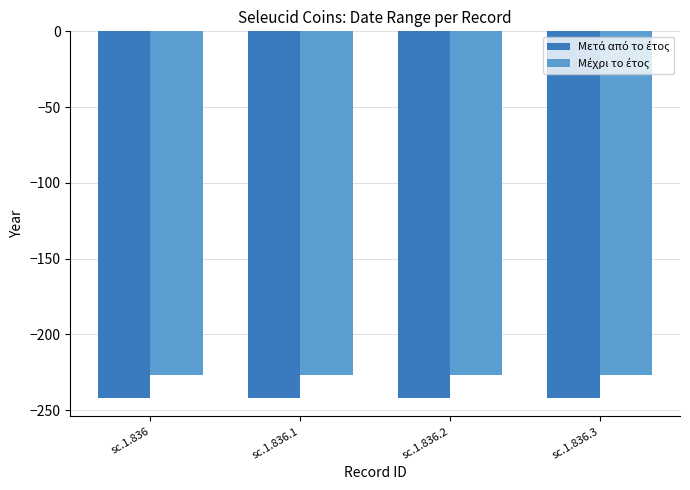

The Μέχρι το έτος series shows -337 at sc.1.836.2. True or false?

False